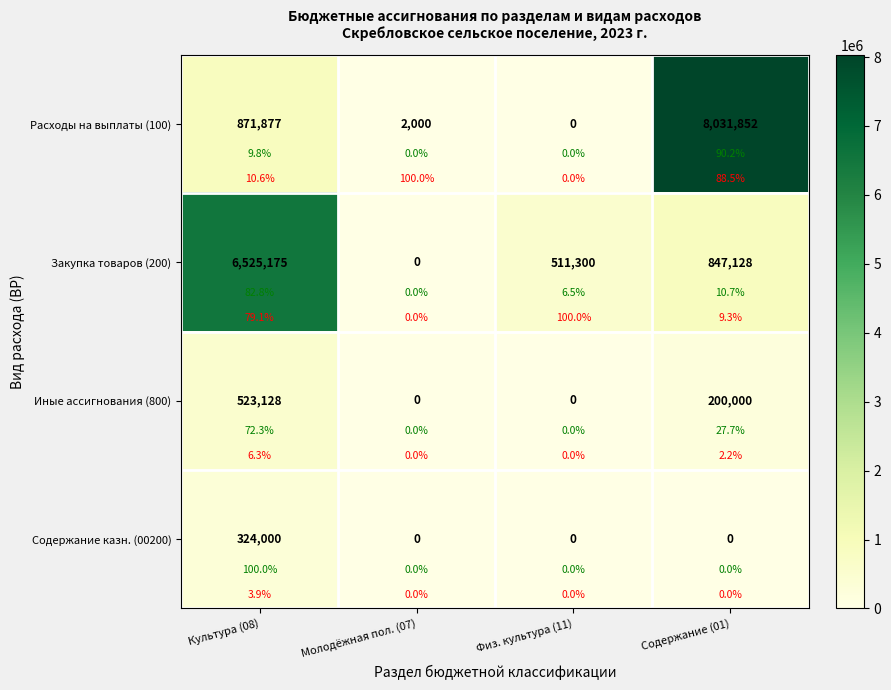

What is the maximum value for Расходы на выплаты (100)?

8031852.2